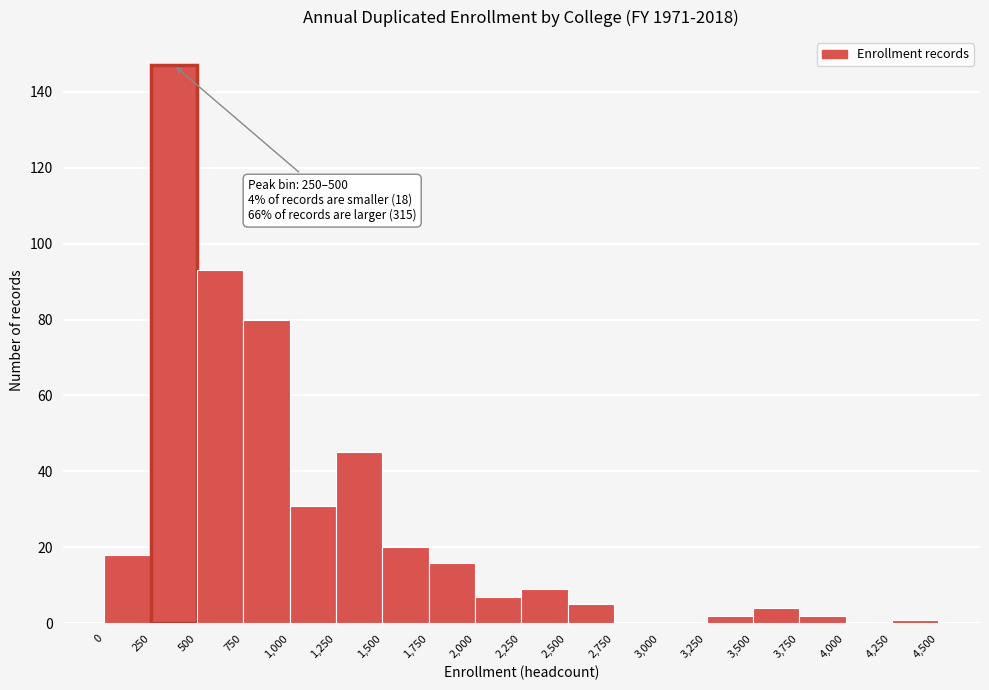

Over which range of the x-axis is the bar tallest?

250 to 500